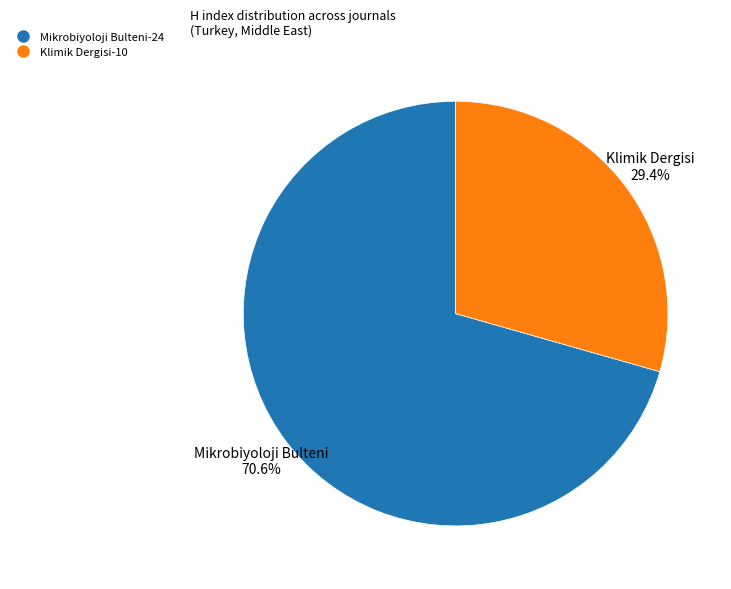

How many segments does this pie chart have?

2